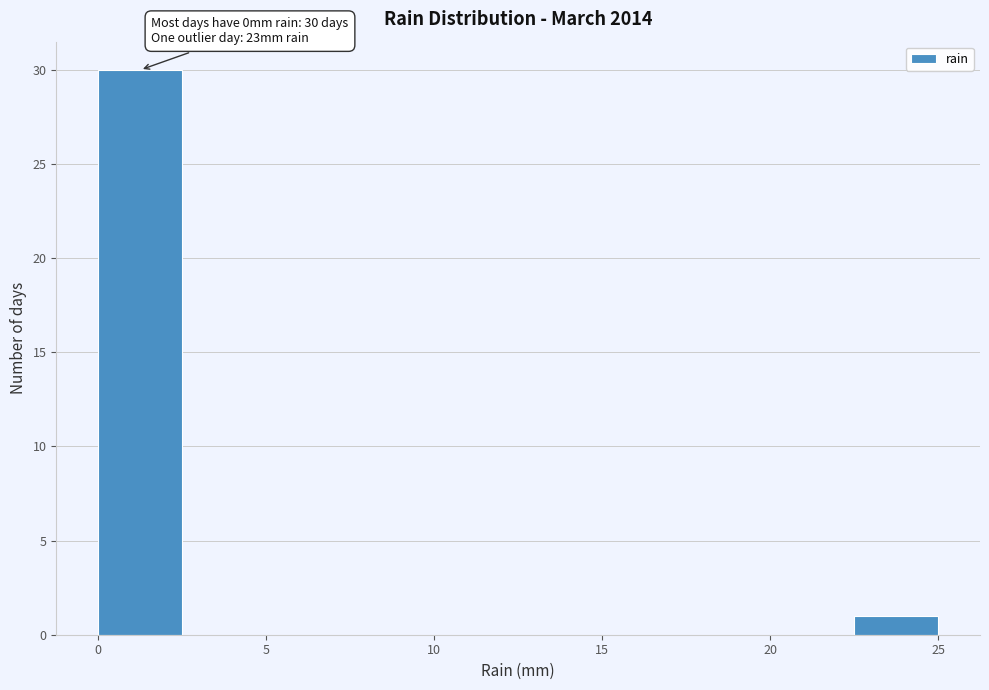

Which range on the x-axis has the tallest bar?

0.0 to 2.5